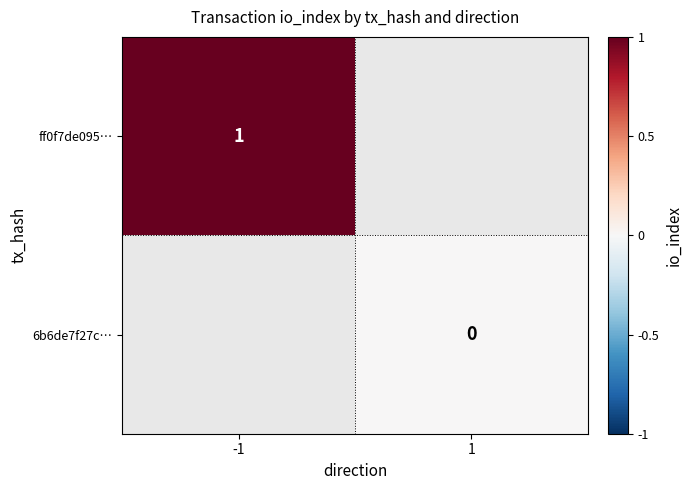

What is the maximum value shown in the chart?

1.0